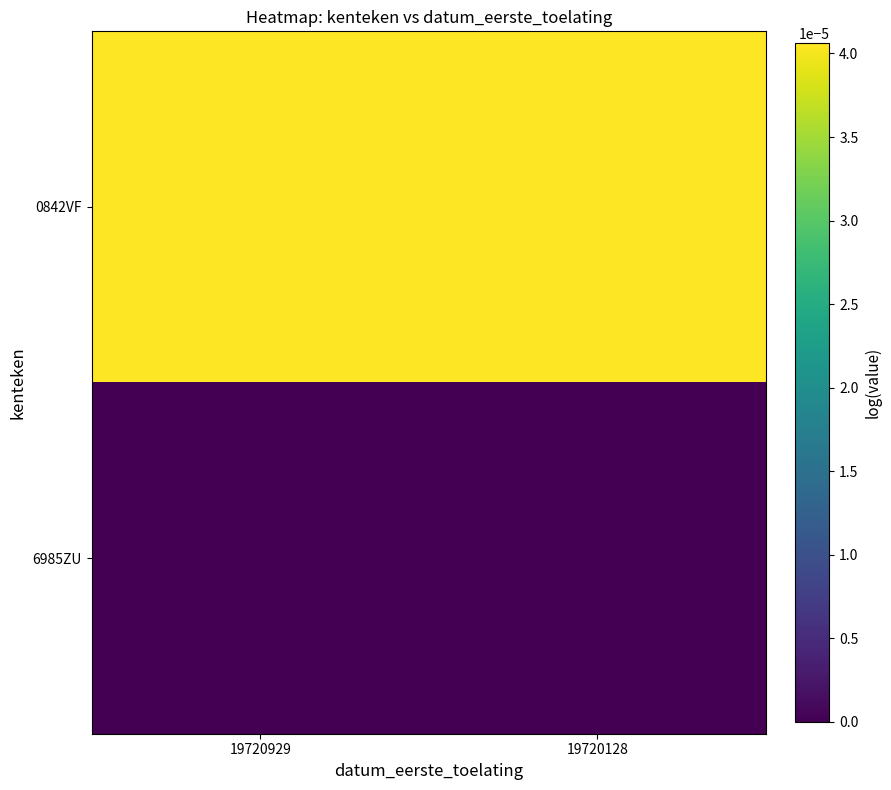

How many categories are shown in the chart?

2